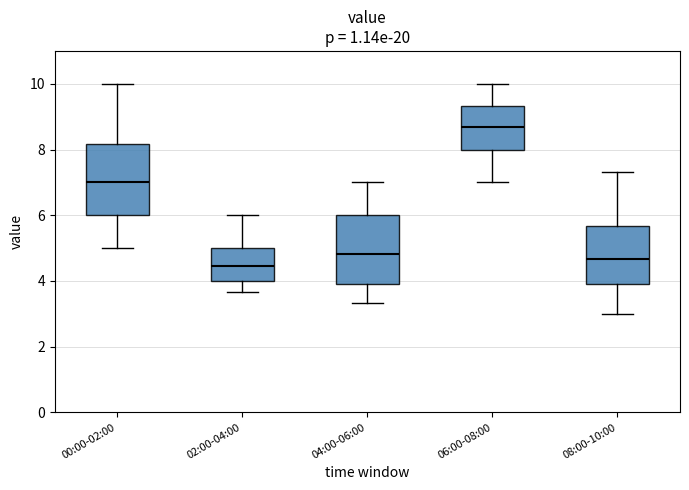

Where is the upper edge of the box for 04:00-06:00 on the y-axis? The values are not printed on the chart, so give them approximately, as read against the axis.

6.0